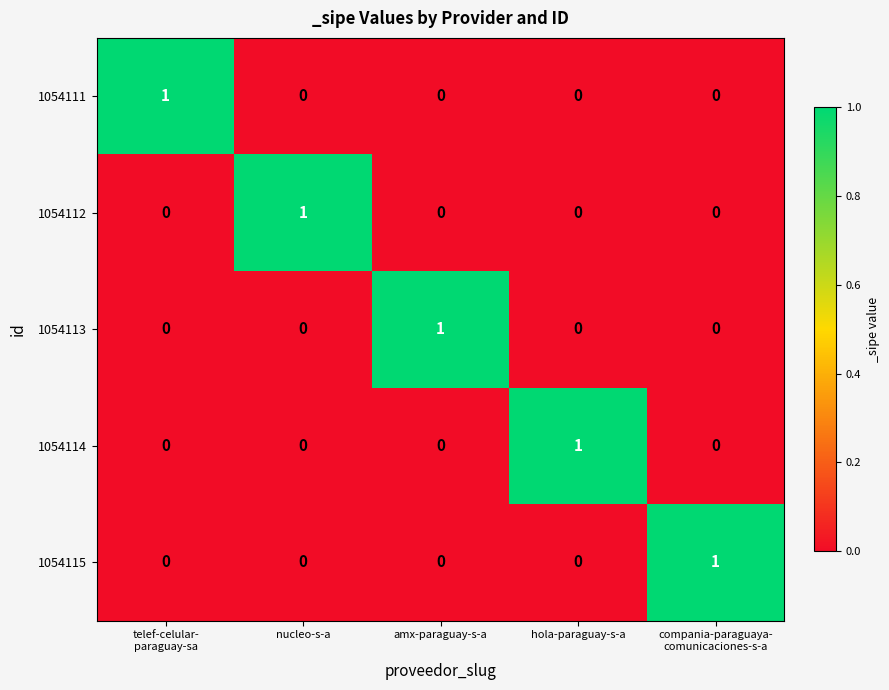

Reading left to right, extract all data points from this chart.

1054111: 1	0	0	0	0
1054112: 0	1	0	0	0
1054113: 0	0	1	0	0
1054114: 0	0	0	1	0
1054115: 0	0	0	0	1